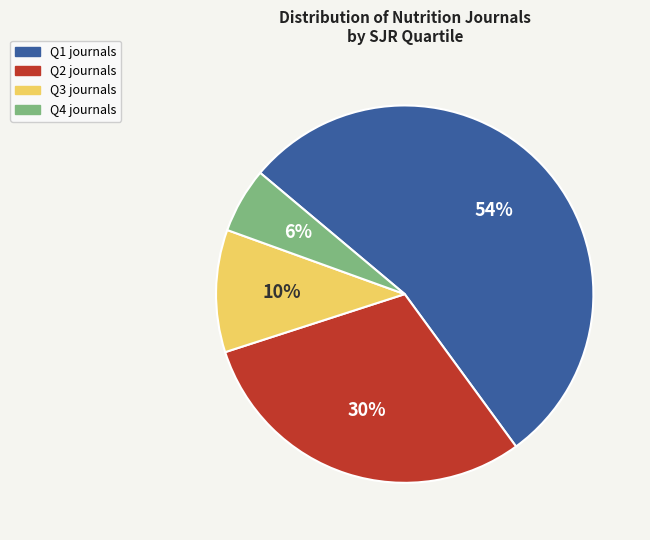

Combined, do Q4 and Q3 account for over 50%?

No